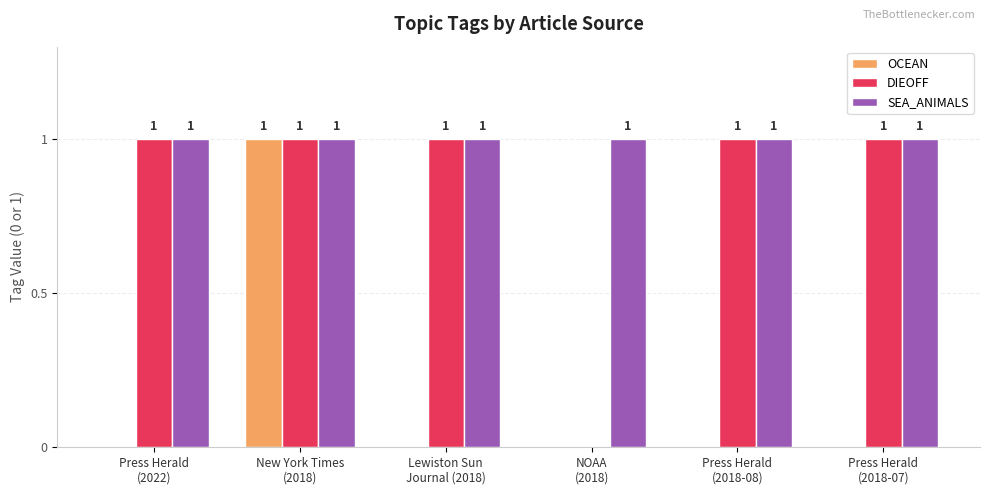

What value does the DIEOFF series have at Press Herald
(2022)?

1